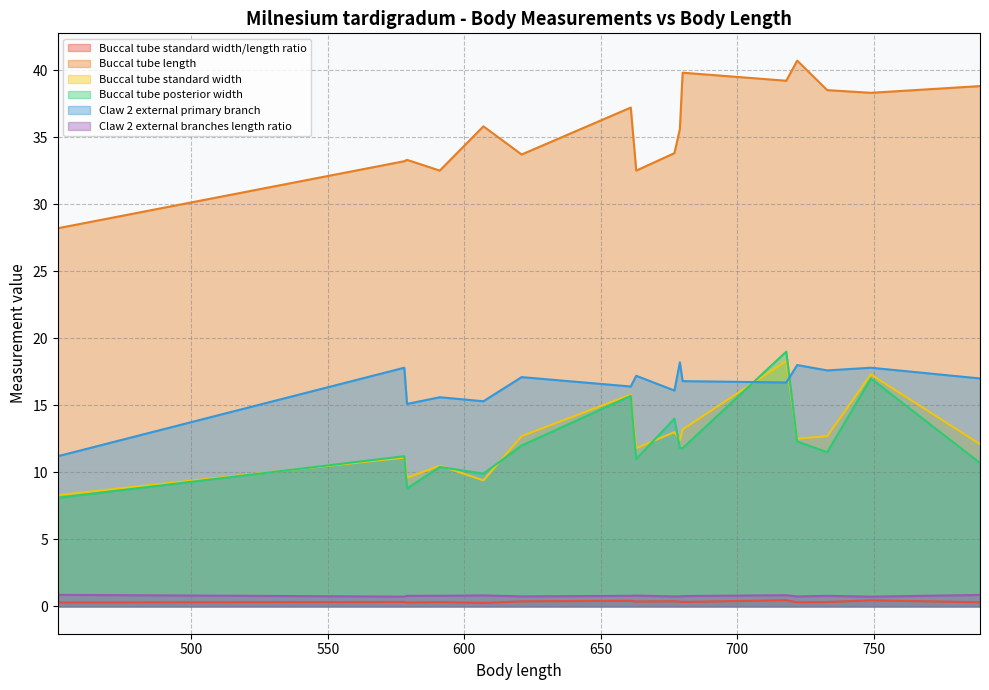

At which label is Claw 2 external branches length ratio closest to 0?

578